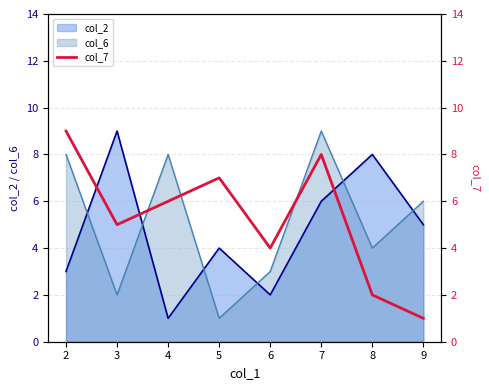

True or false: the data shows 5 at 3.

True